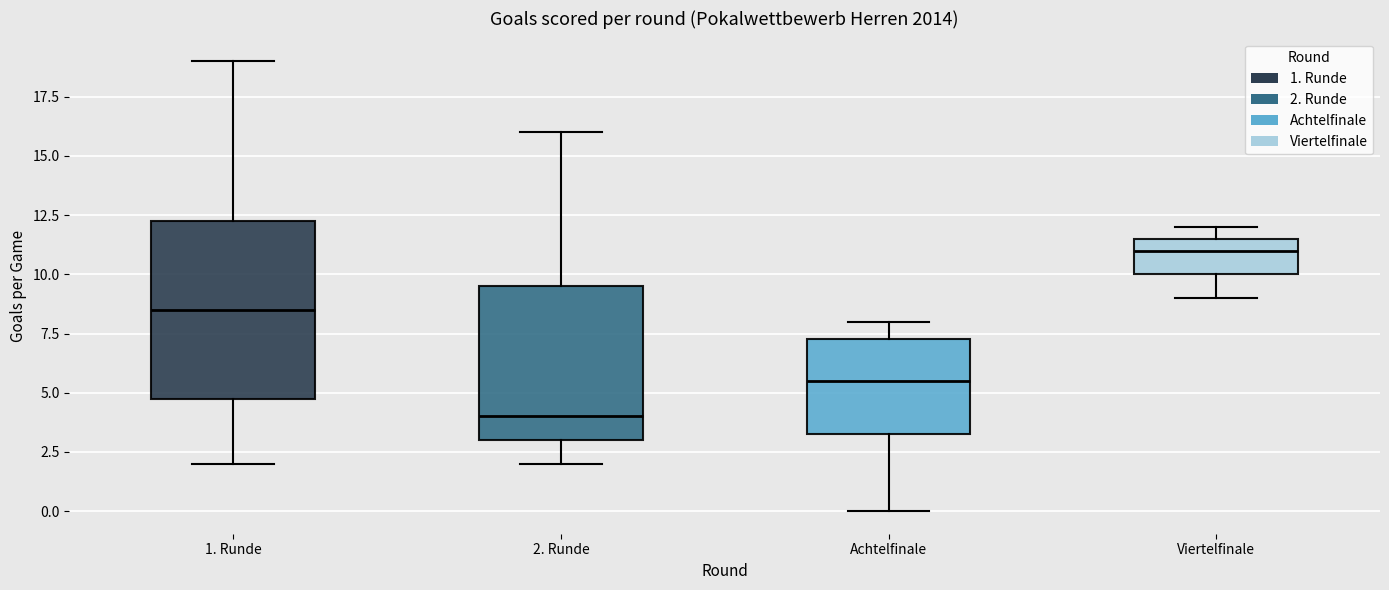

Where does the median line of the box for Achtelfinale sit on the y-axis? The values are not printed on the chart, so give them approximately, as read against the axis.

5.5